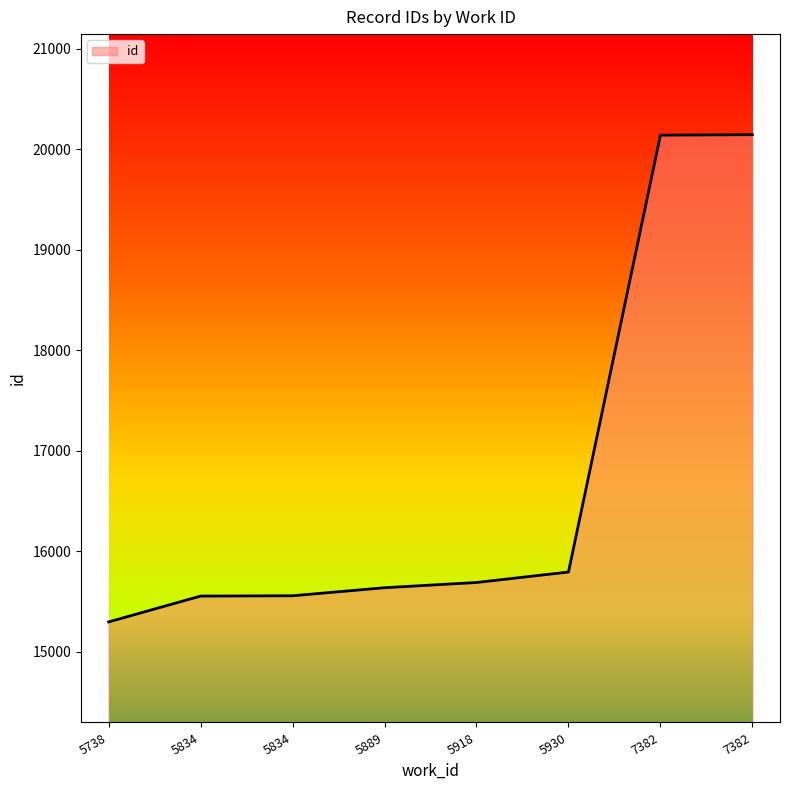

The chart shows a value of 8498 at 5889. True or false?

False